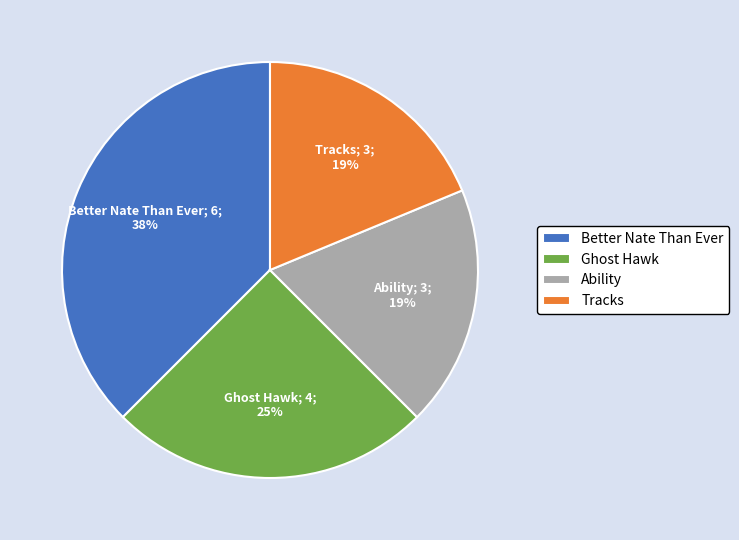

Count the number of slices in the pie.

4